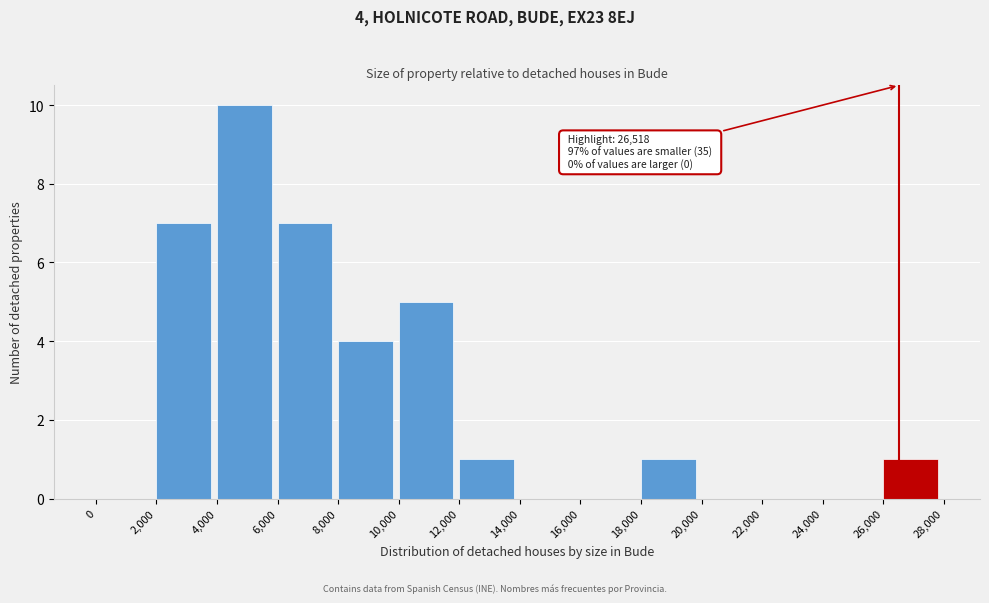

Over which range of the x-axis is the bar tallest?

4,000 to 6,000